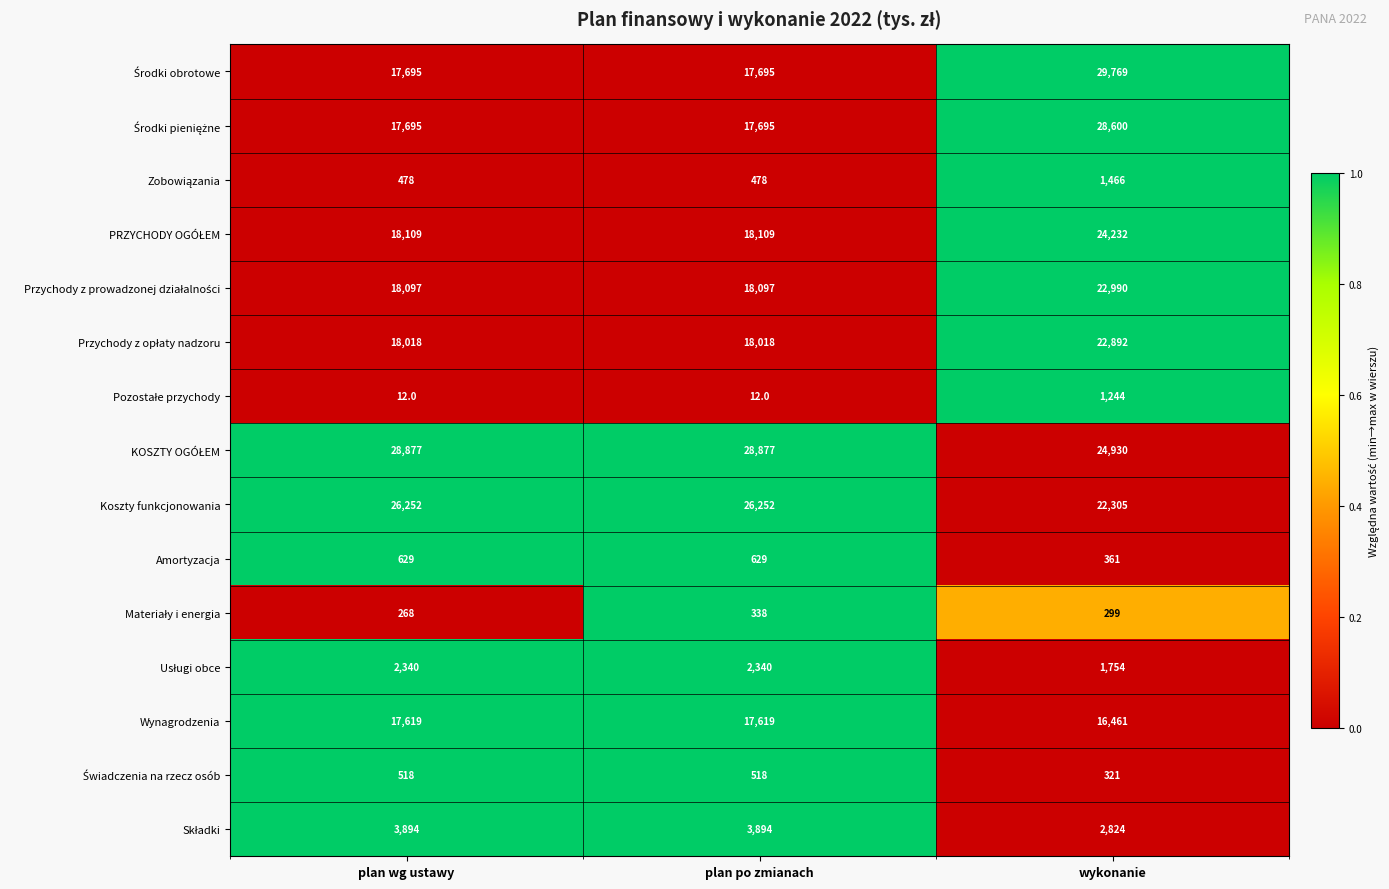

What is the maximum value shown in the chart?

29769